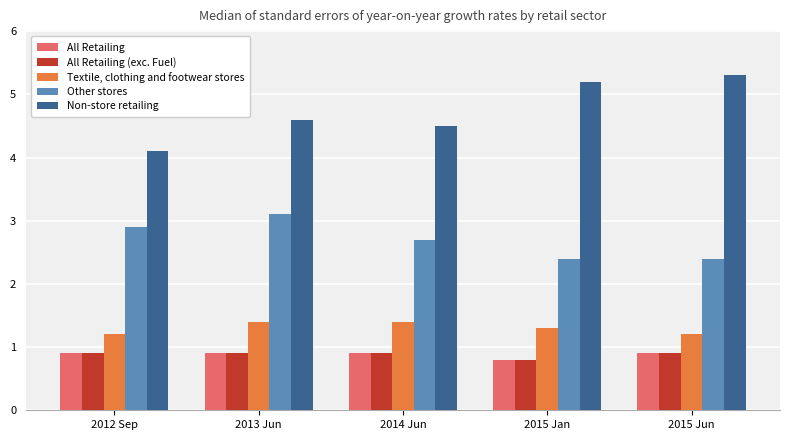

What value does the Other stores series have at 2015 Jun?

2.4